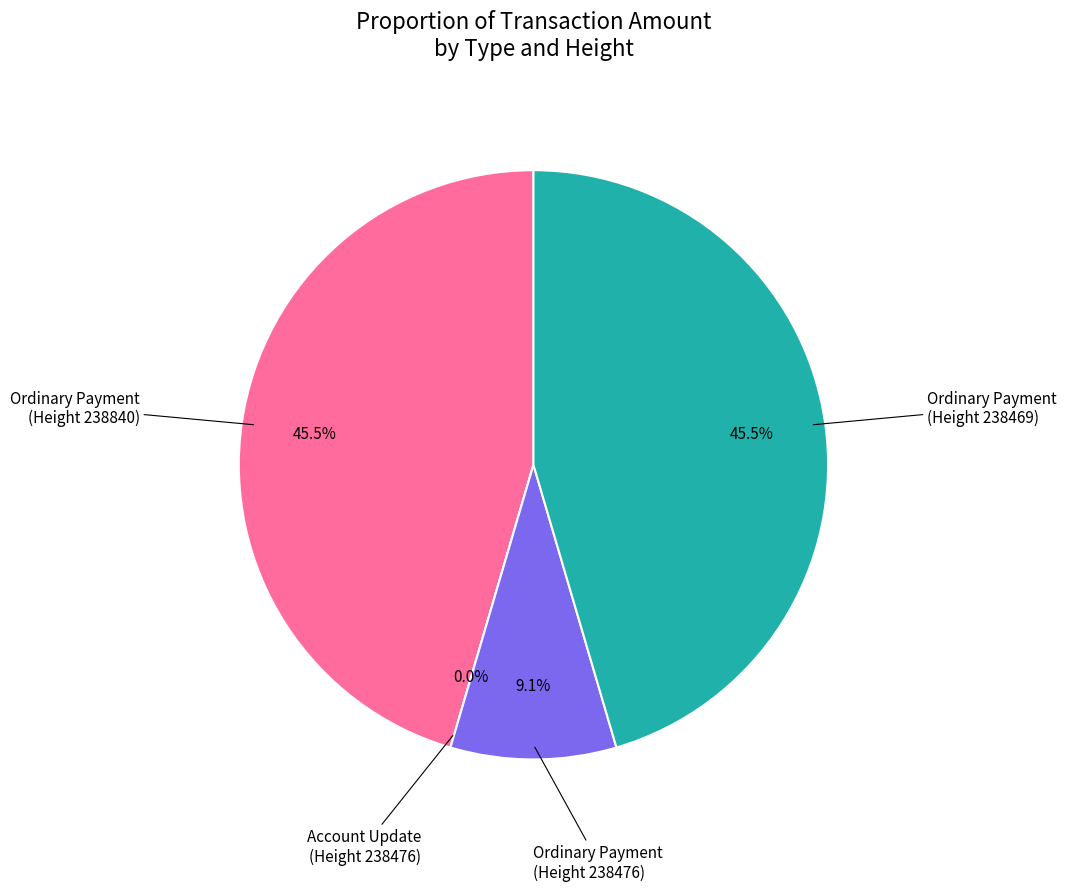

What percentage is the Ordinary Payment (238476) slice, to the nearest percent?

9%